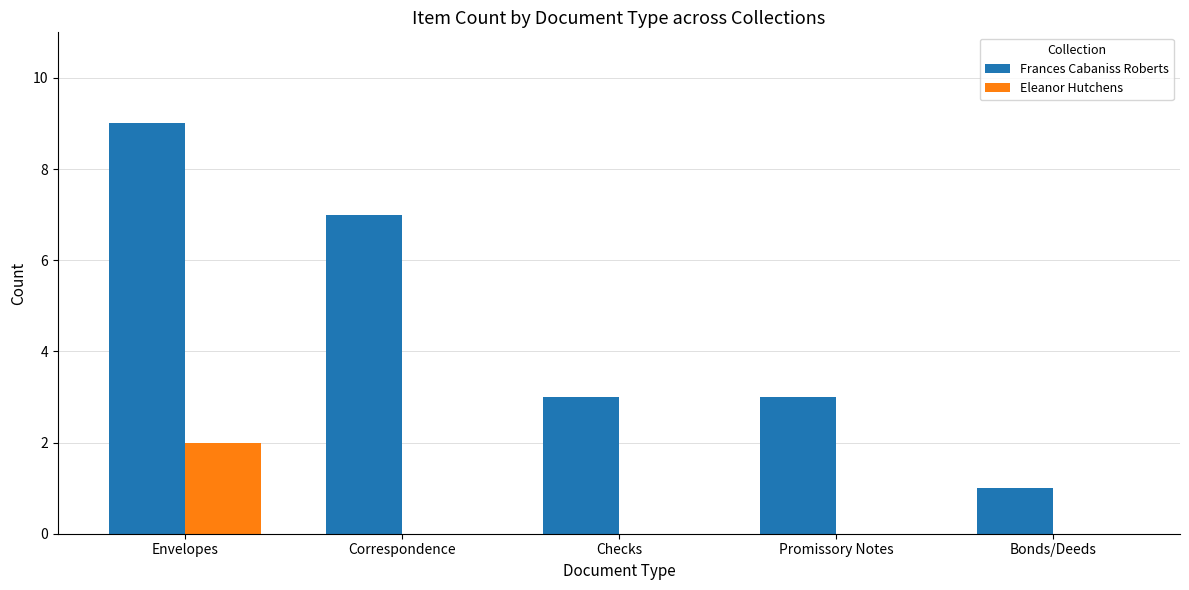

Count the number of data series in this chart.

2